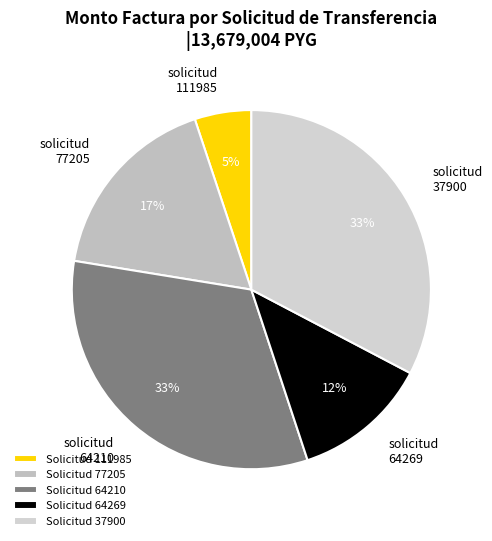

Count the number of slices in the pie.

5